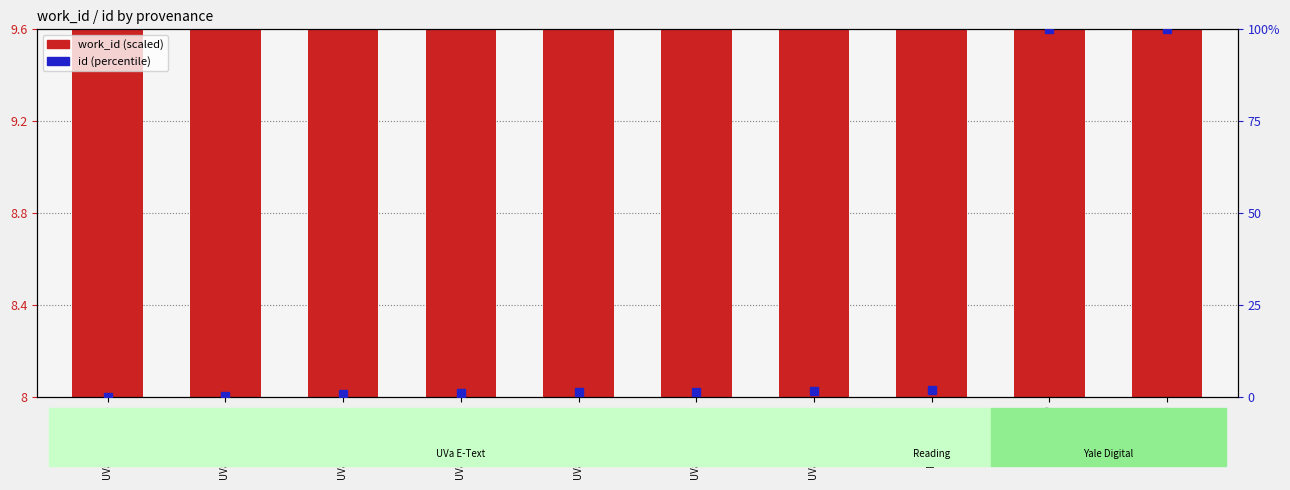

Which series has the largest total across all categories?

id (percentile)